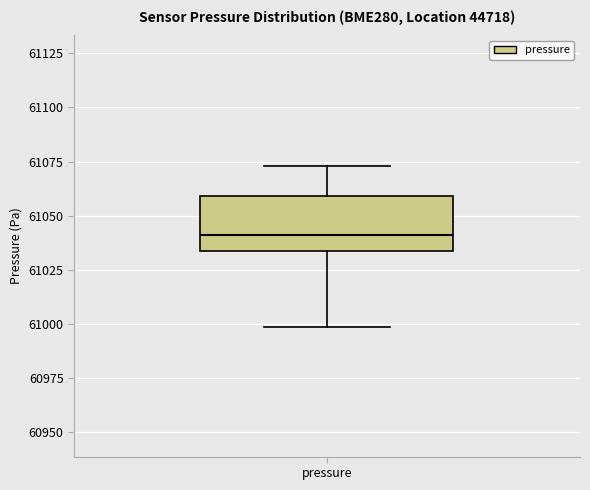

Transcribe this box plot: give where the median line is, the range the box spans, and where the two whiskers end, as read against the y-axis. The values are not printed on the chart, so give them approximately, as read against the axis.

median 61040, box 61035 to 61060, whiskers 61000 to 61075